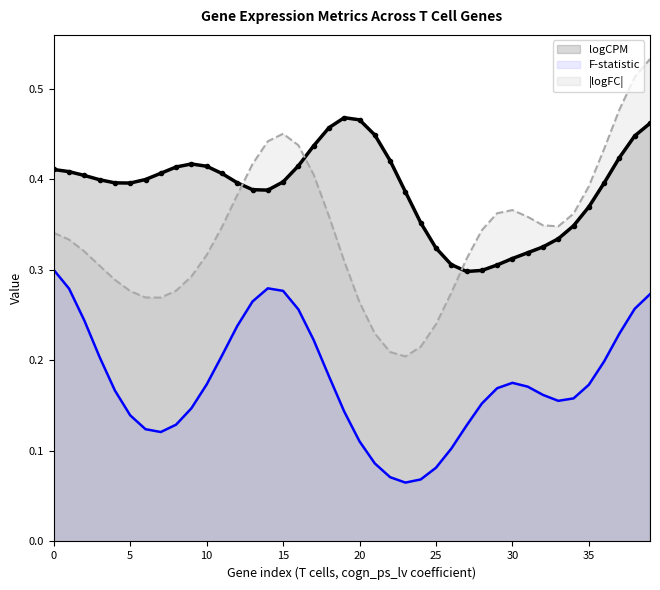

What is the spread (max minus min) of values at 24?

0.3